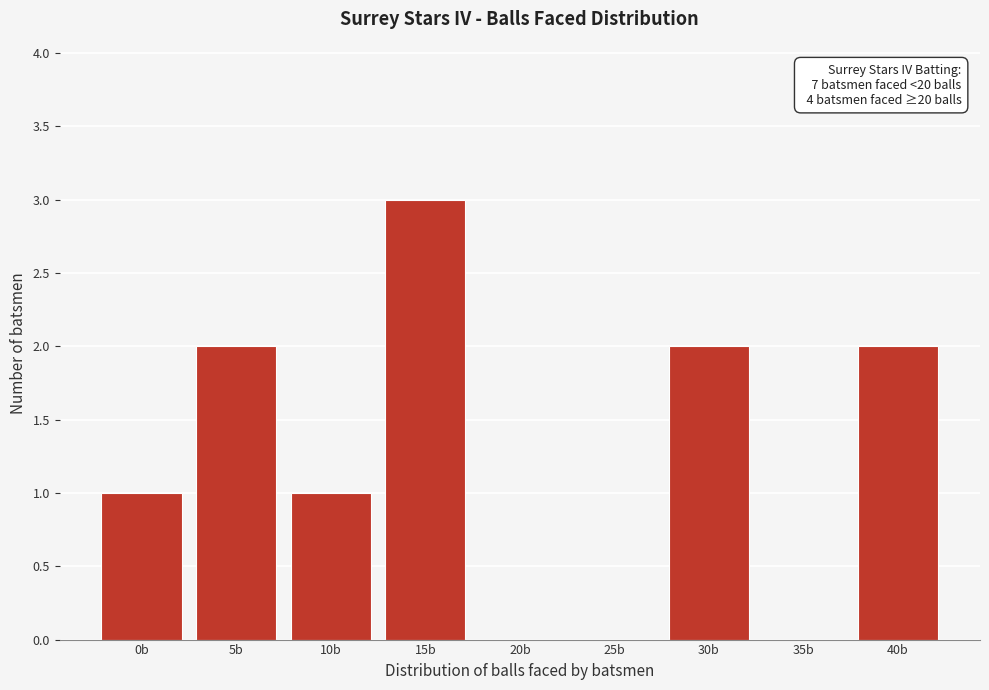

Reading left to right, what are all the values shown in this chart?

0b=1	5b=2	10b=1	15b=3	20b=0	25b=0	30b=2	35b=0	40b=2